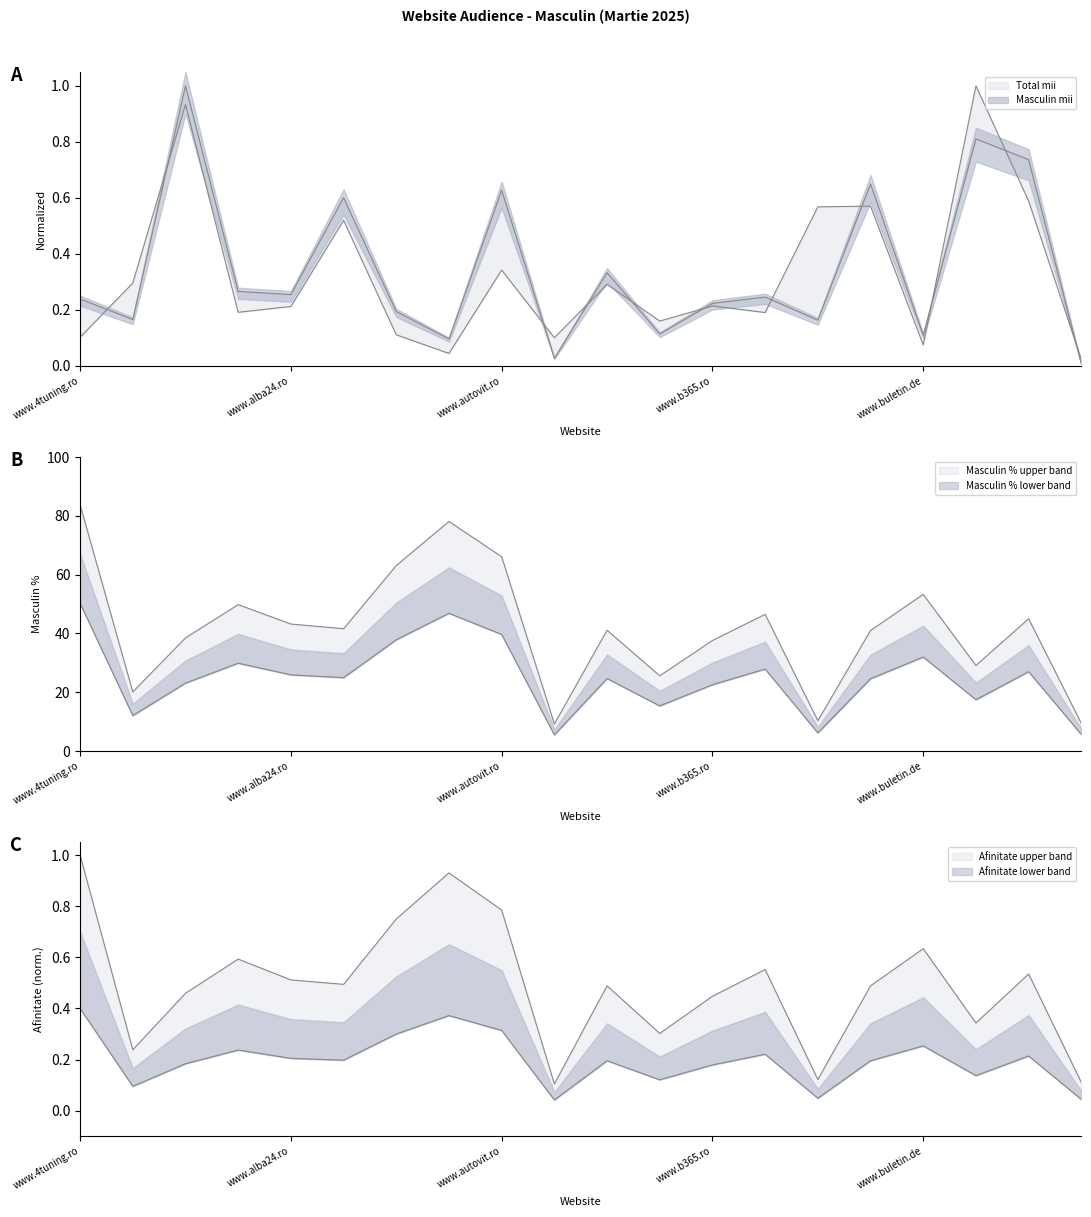

Where is the first local maximum for Masculin mii?

www.adevarul.ro